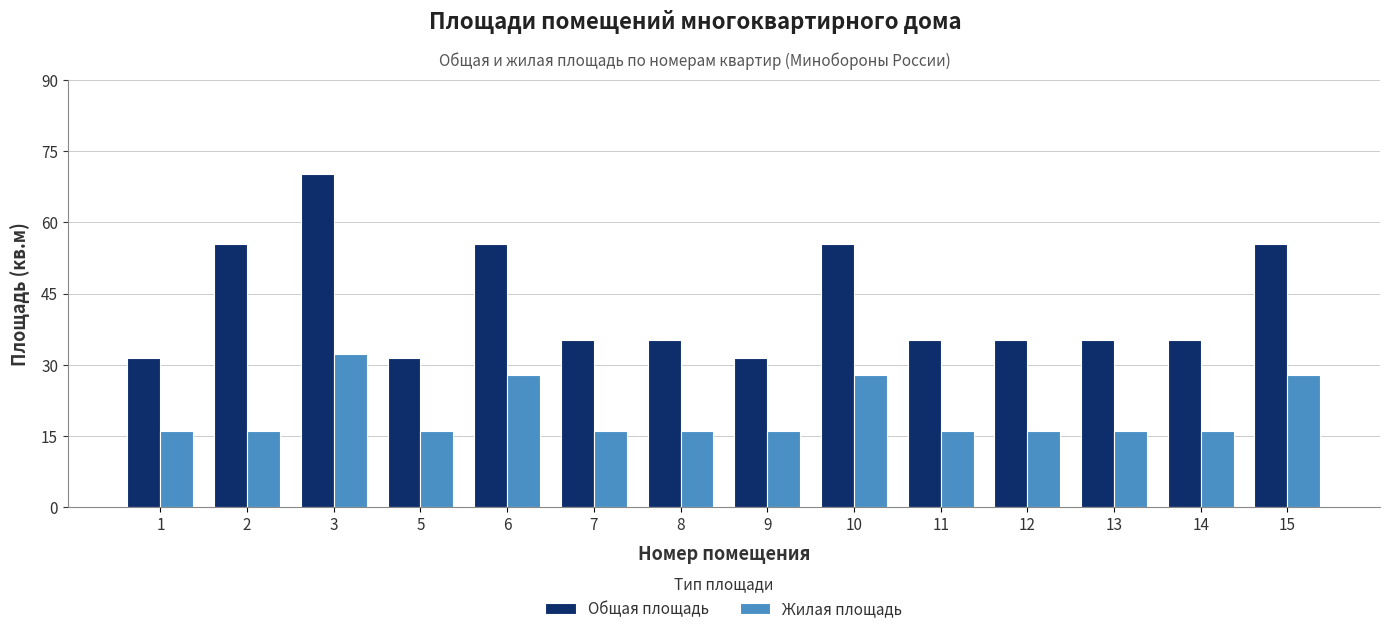

Reading left to right, transcribe all the data shown in this chart.

Общая площадь: 31.5	55.5	70.2	31.5	55.5	35.1	35.1	31.5	55.5	35.1	35.1	35.1	35.1	55.5
Жилая площадь: 16.1	16.1	32.2	16.1	27.9	16.1	16.1	16.1	27.9	16.1	16.1	16.1	16.1	27.9